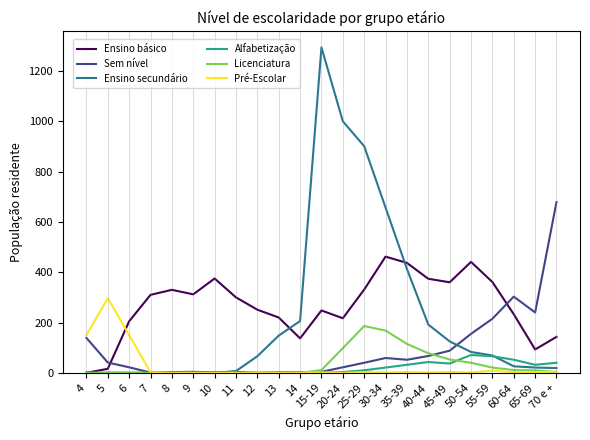

Between 20-24 and 55-59, which series saw the biggest shift?

Ensino secundário